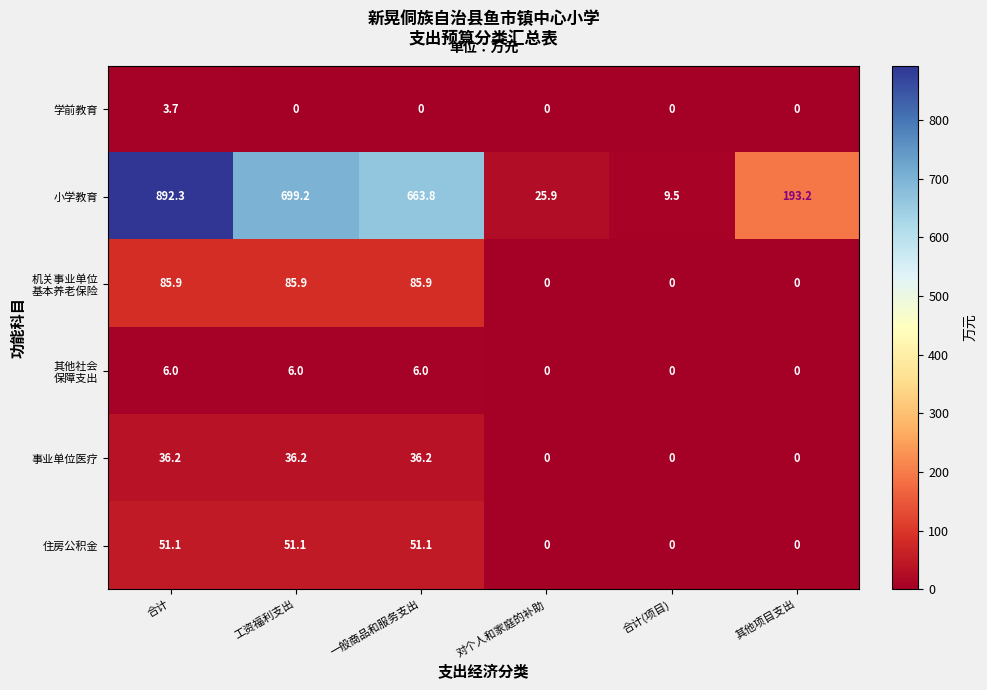

Which series has the widest spread of values?

小学教育